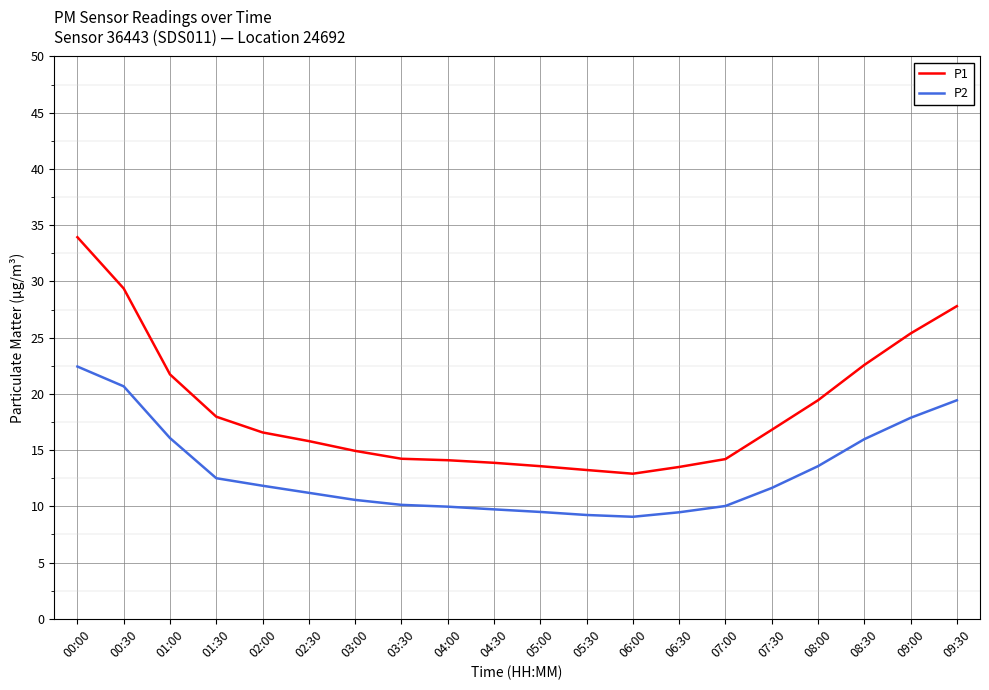

Rank the series at 06:30 from lowest to highest value.

P2, P1